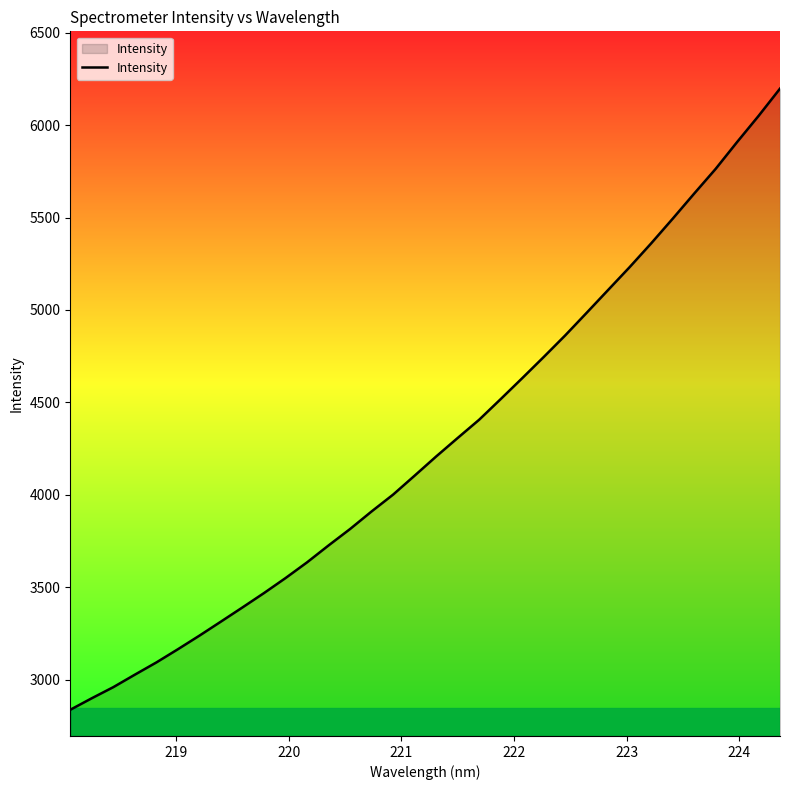

What is the minimum value shown in the chart?

2836.8